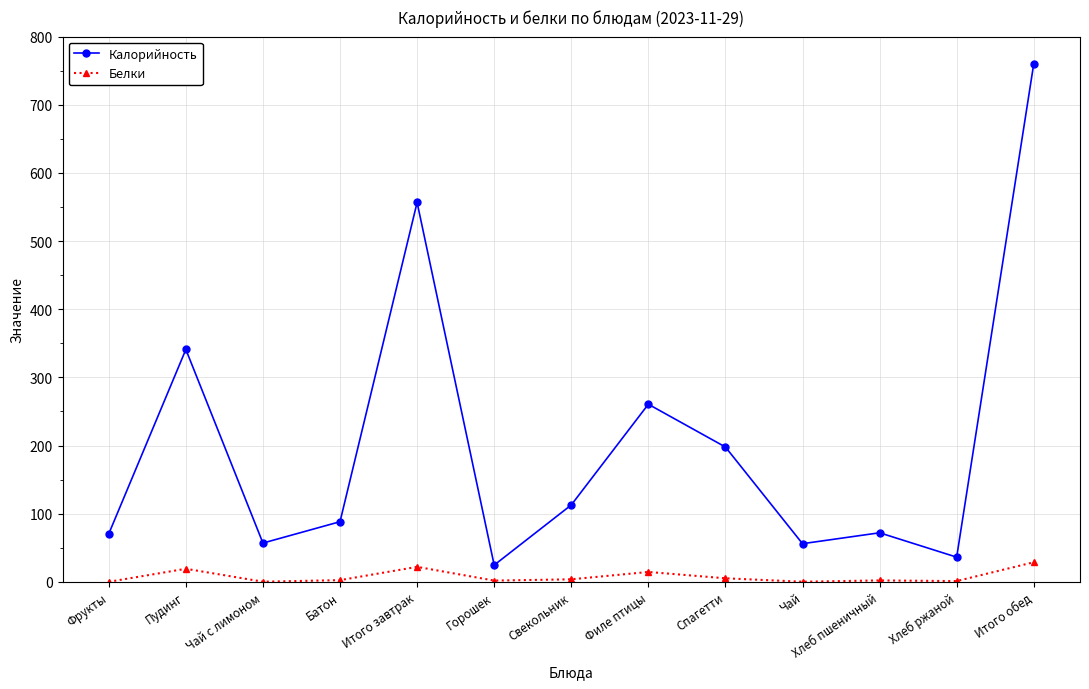

Rank the series by their maximum value, from lowest to highest.

Белки, Калорийность